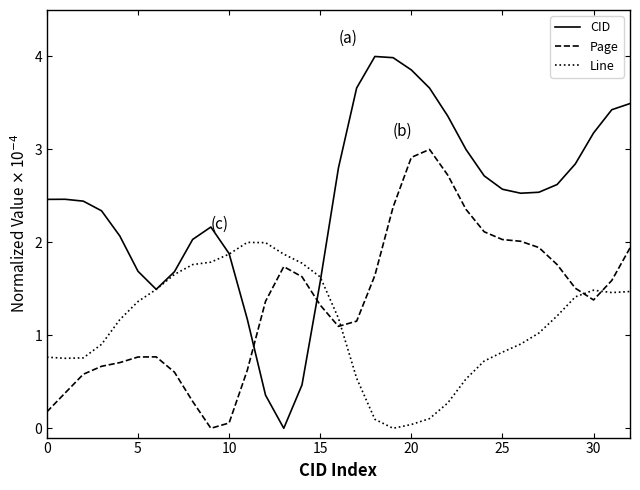

How many times do Page and Line cross each other?

3